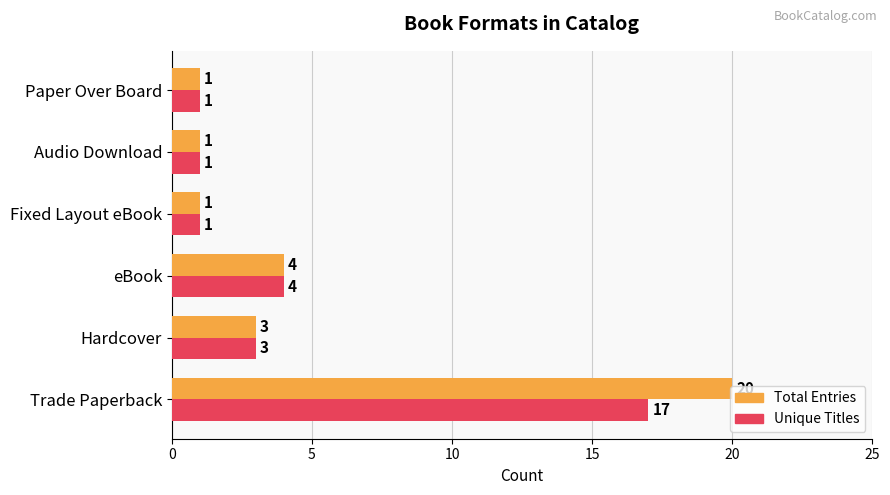

Which series has the largest total across all categories?

Total Entries